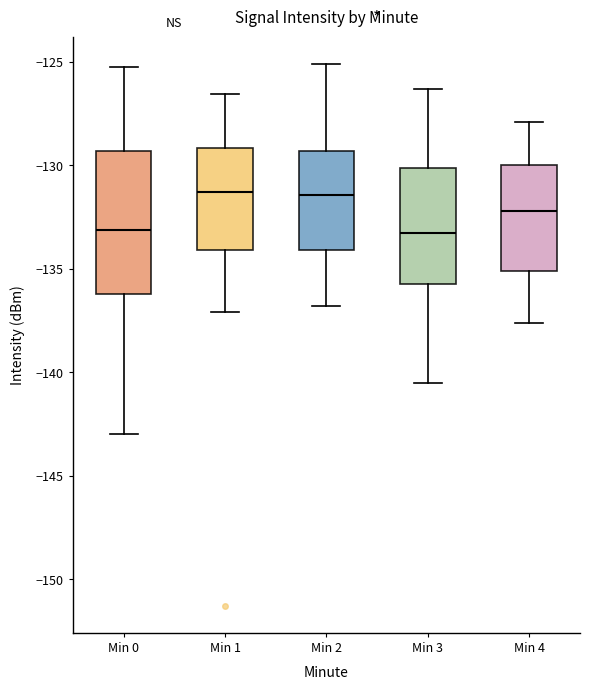

Comparing the boxes themselves (not the whiskers), which one is the tallest?

Min 0